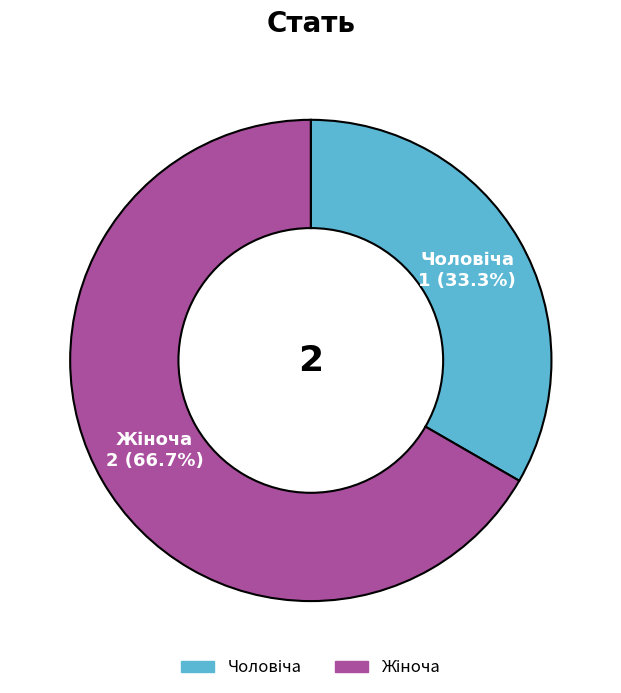

Is there a majority slice in this chart?

Yes